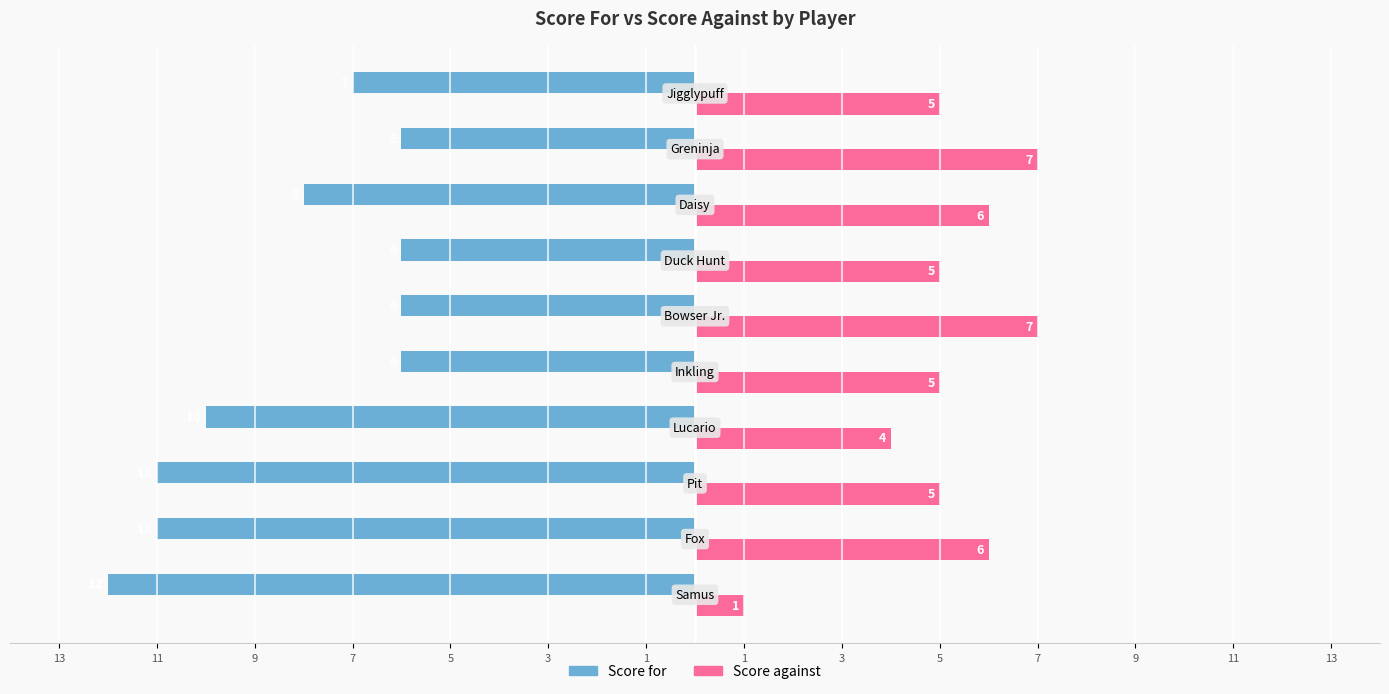

Reading left to right, list all the values displayed in this chart.

Score for: 13=-12	11=-11	9=-11	7=-10	5=-6	3=-6	1=-6	1=-8	3=-6	5=-7
Score against: 13=1	11=6	9=5	7=4	5=5	3=7	1=5	1=6	3=7	5=5